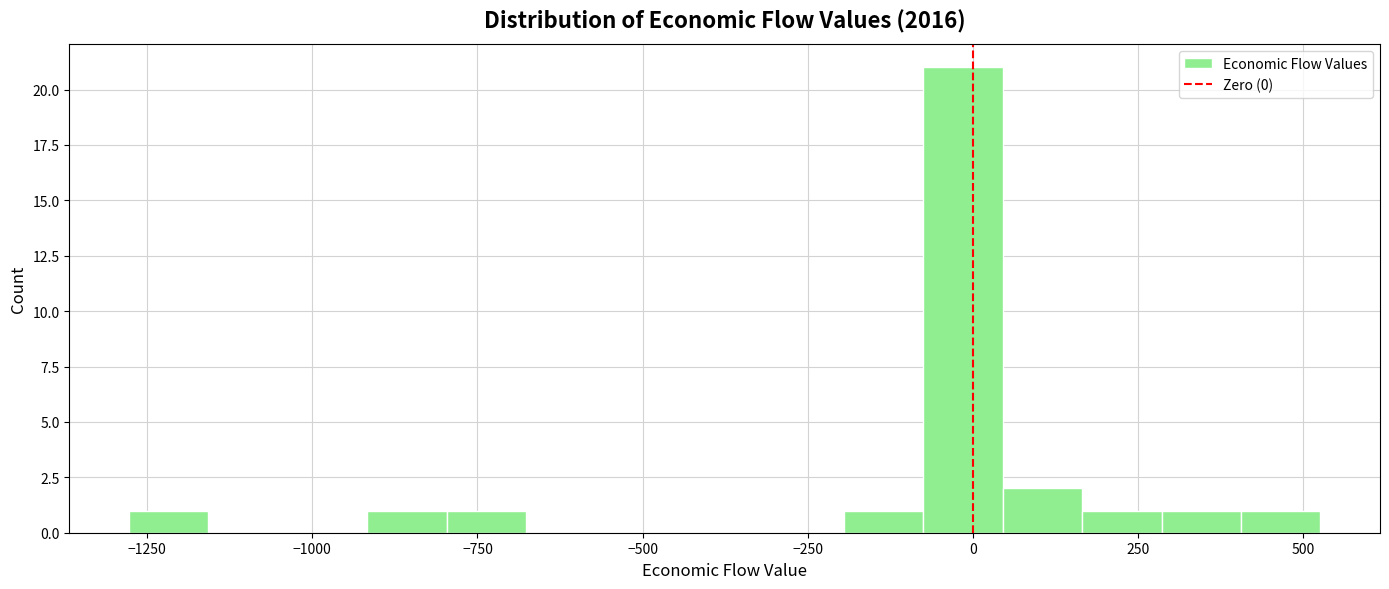

Read against the x-axis, roughly where is the centre of the tallest bar?

0